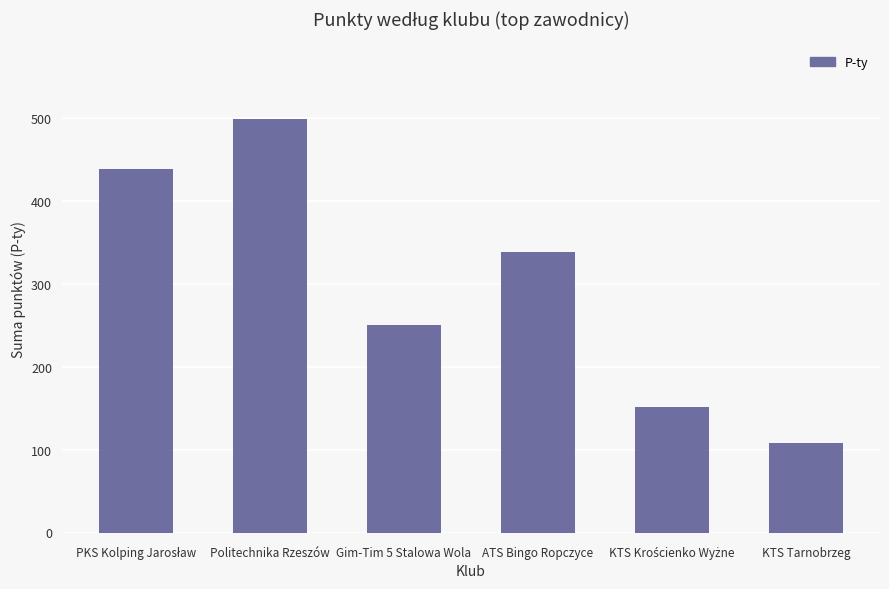

Where is the data nearest to the value 303?

ATS Bingo Ropczyce